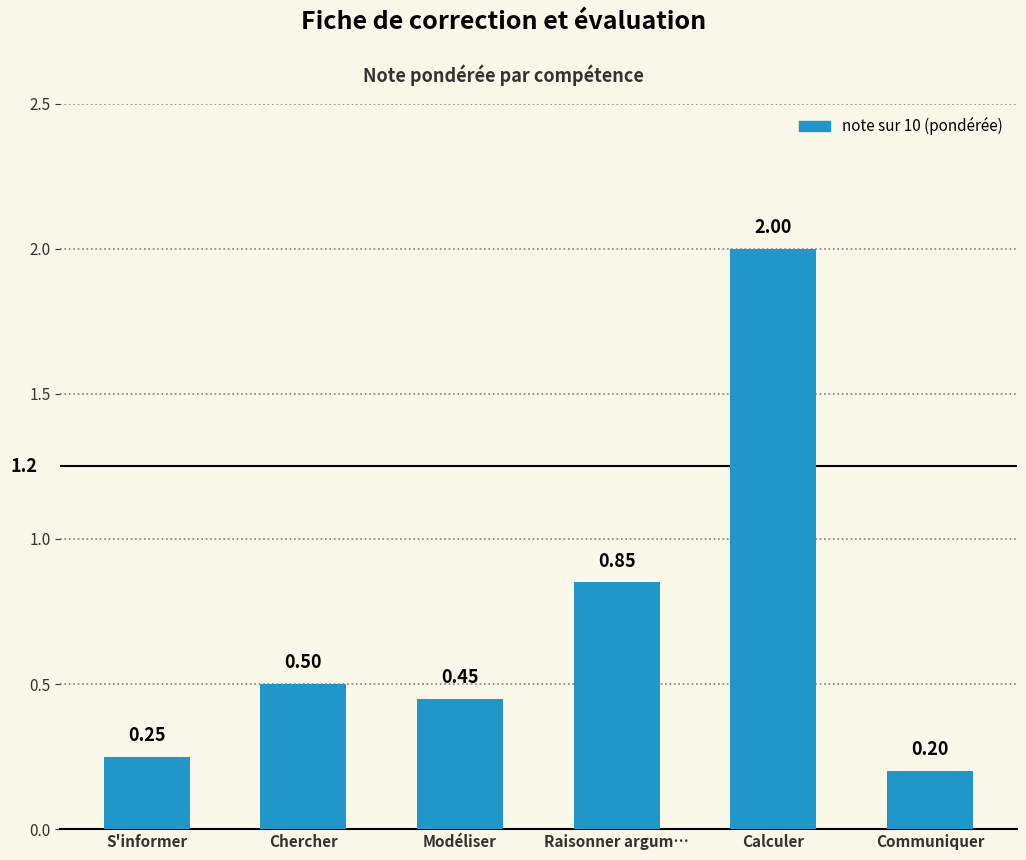

What is the maximum value shown in the chart?

2.0